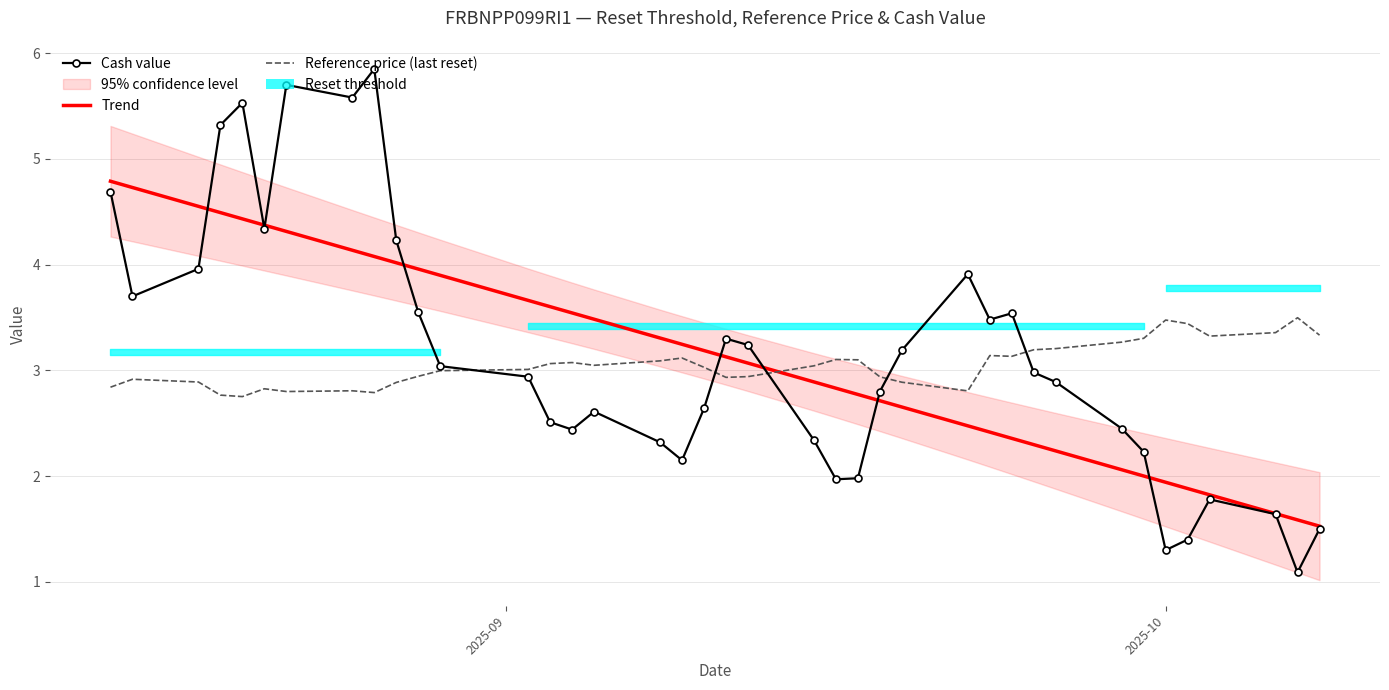

True or false: Cash value has a value of 1.2 at 21.

False